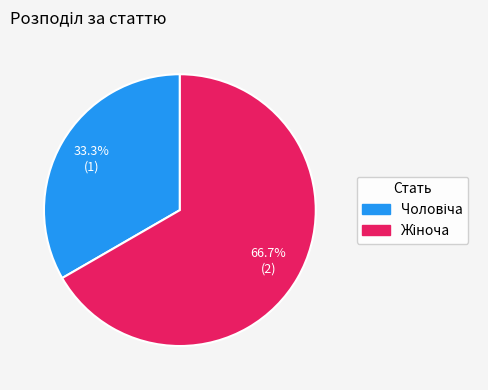

Is Жіноча the majority of the pie?

Yes